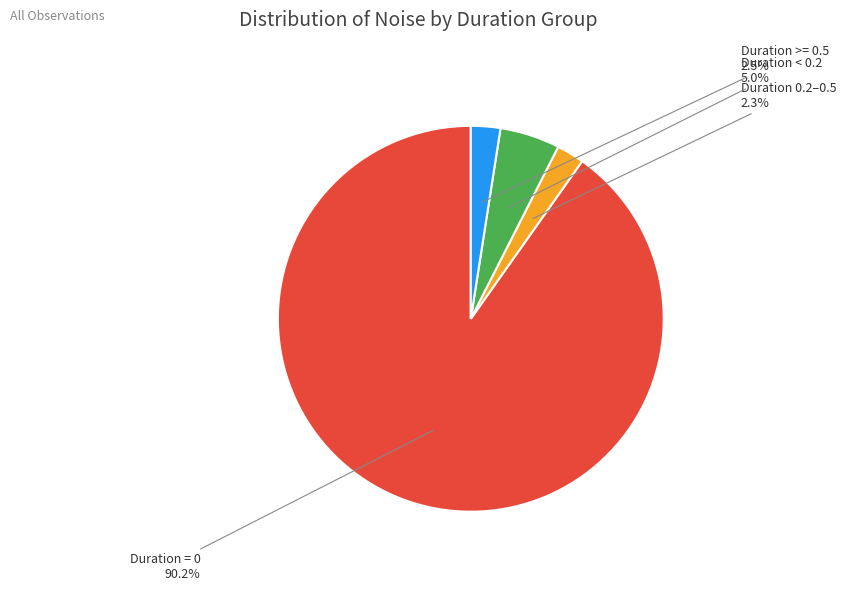

Does any single category account for the majority?

Yes